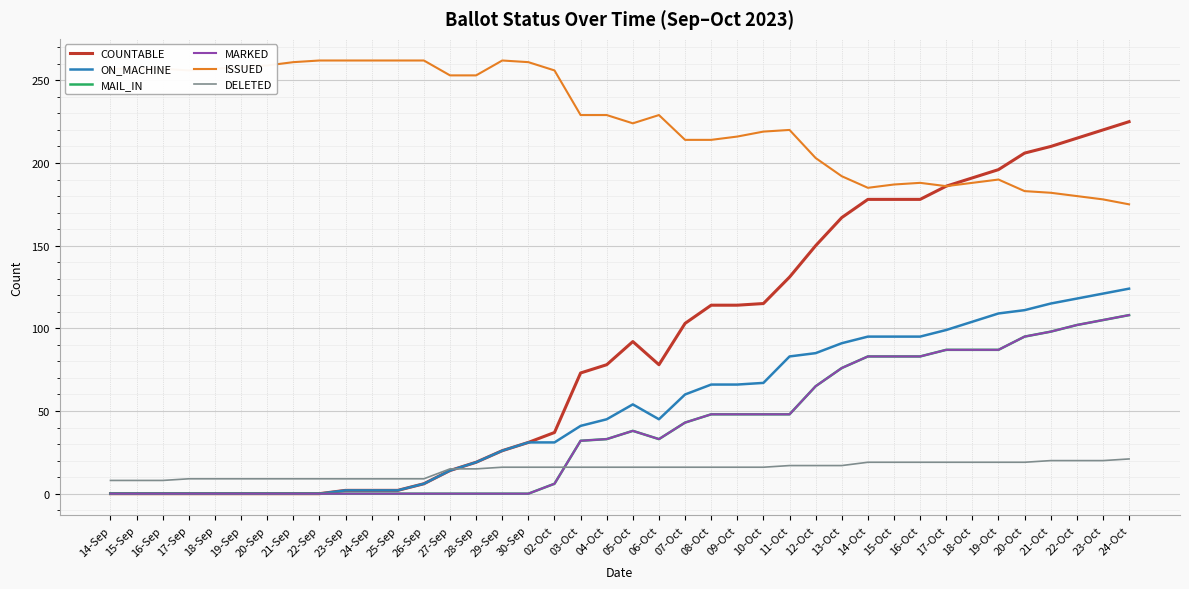

What is the average value of the MAIL_IN series?

38